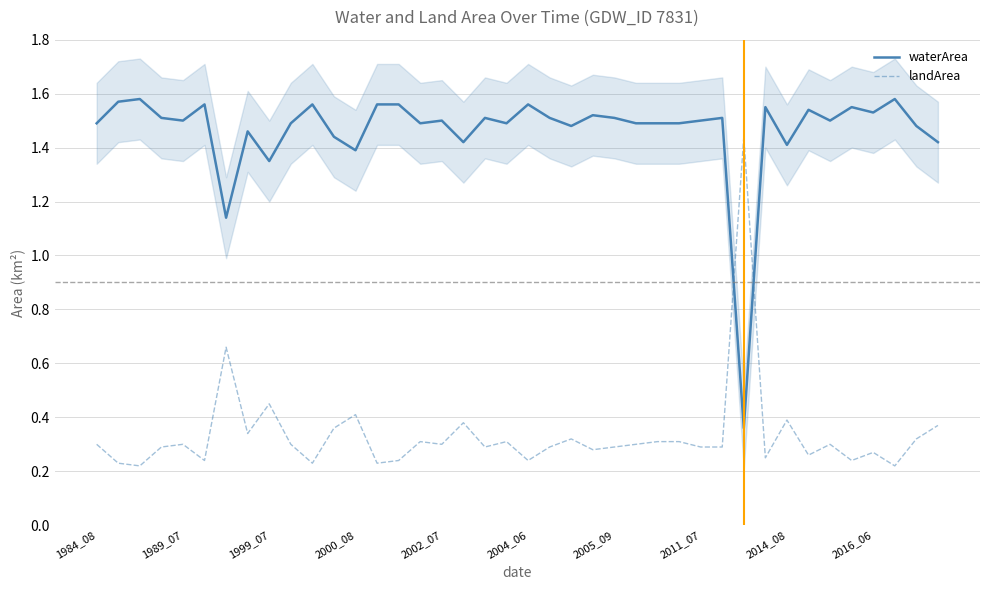

True or false: waterArea has a value of 0.3 at 2016_06.

False